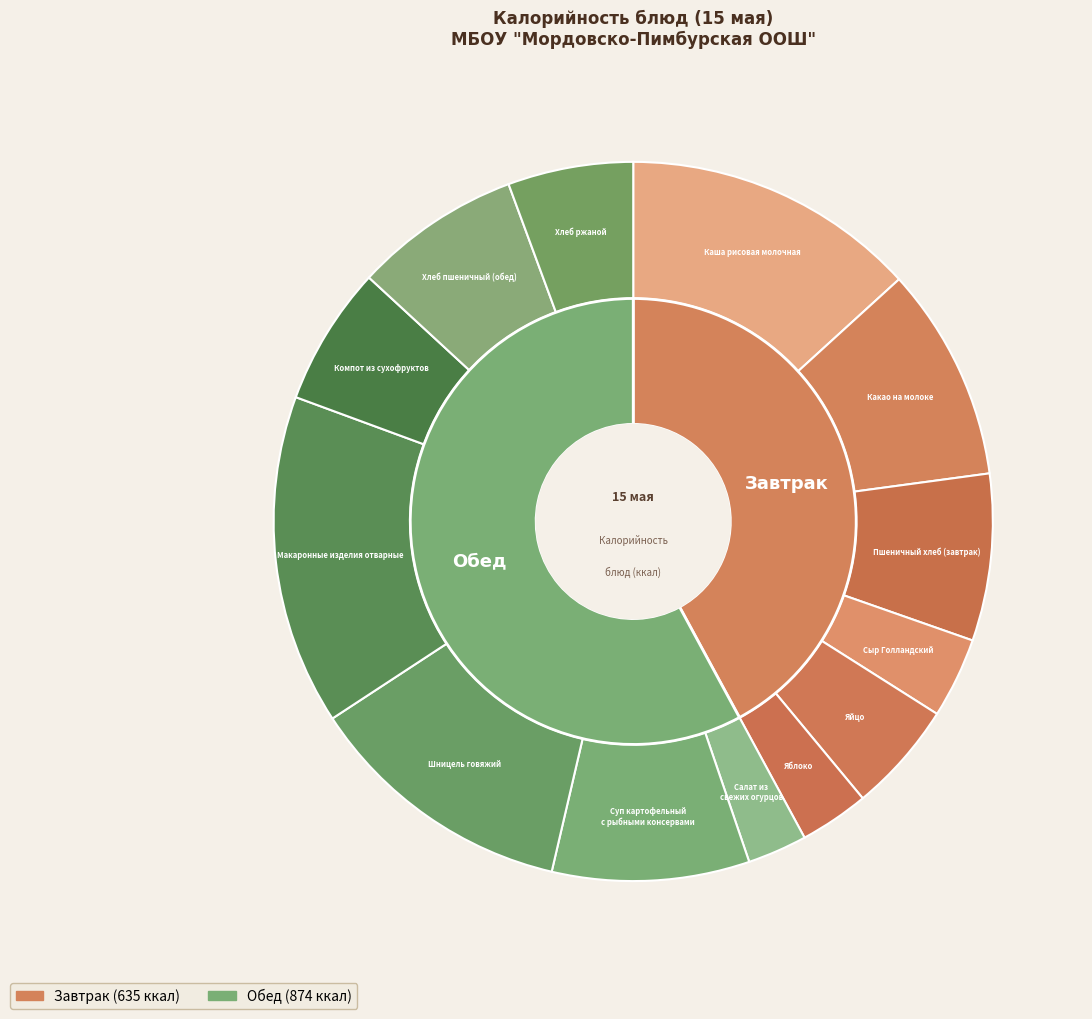

How many segments does this pie chart have?

13